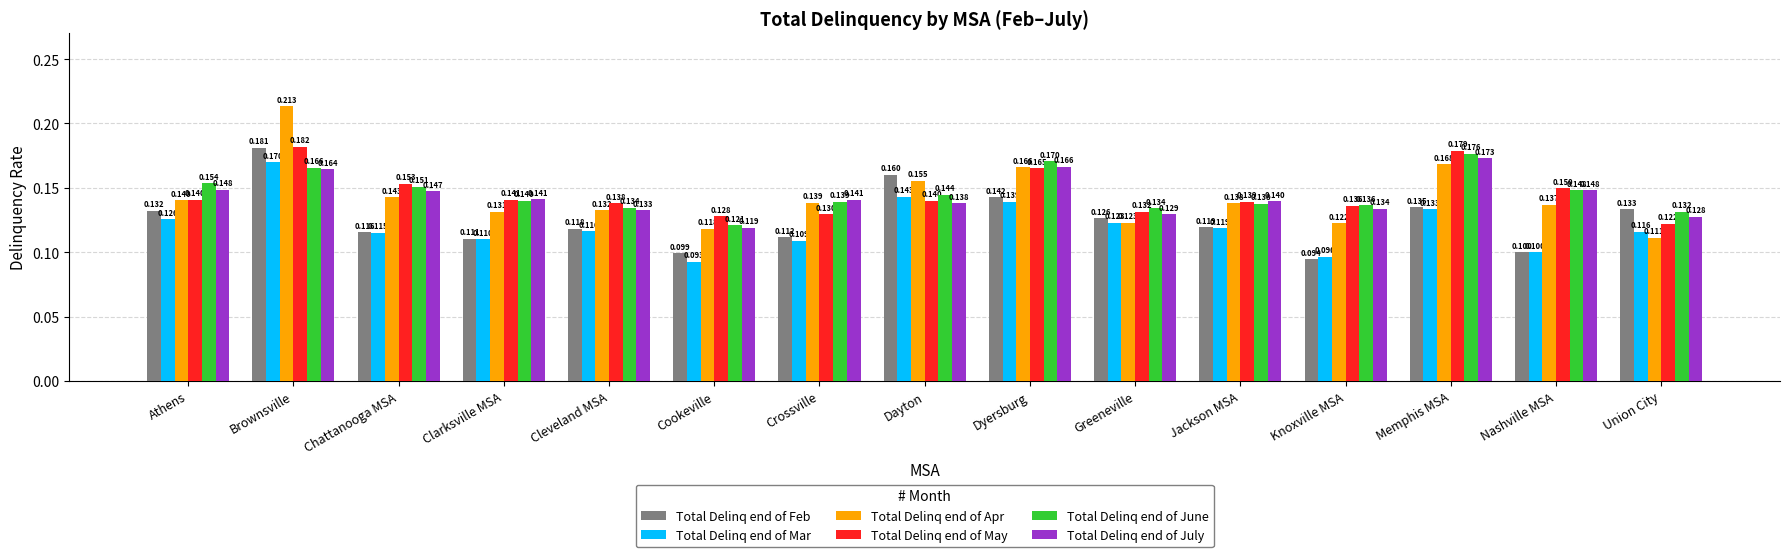

Is the value of Total Delinq end of Mar at Union City greater than the value of Total Delinq end of June at Memphis MSA?

No